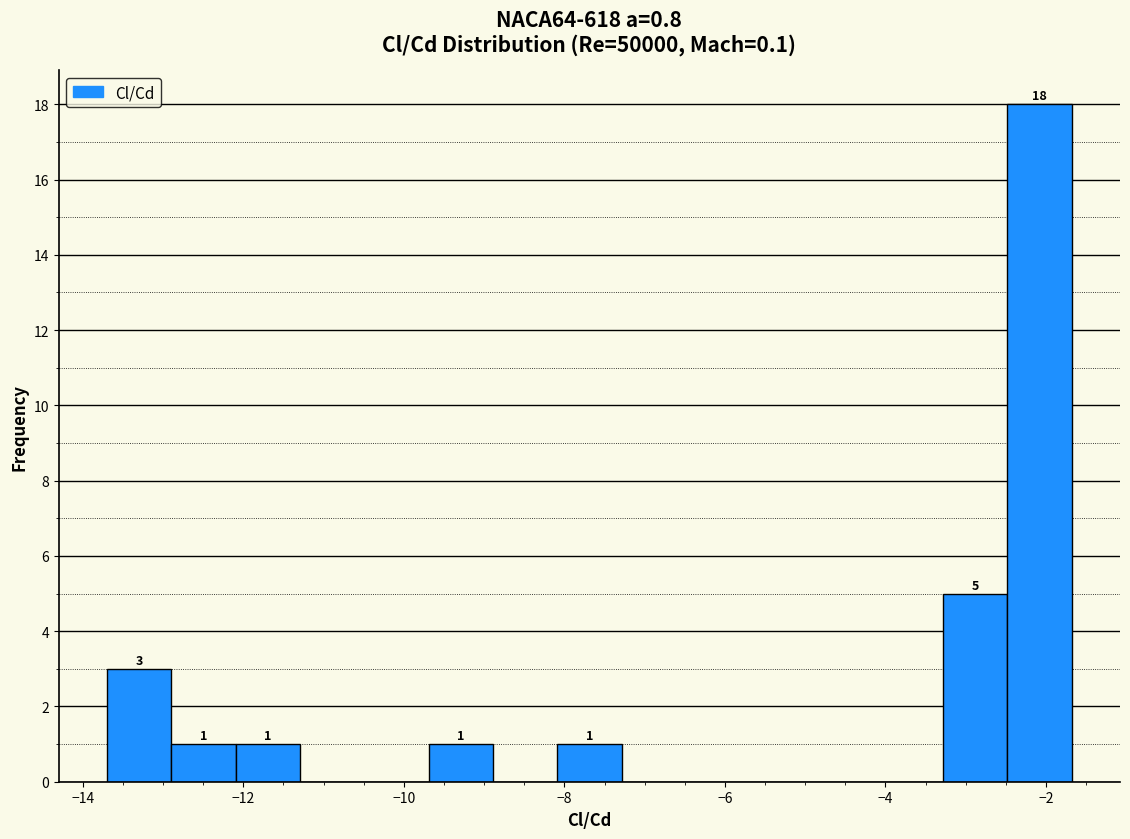

Which range on the x-axis has the tallest bar?

-2.4 to -1.6